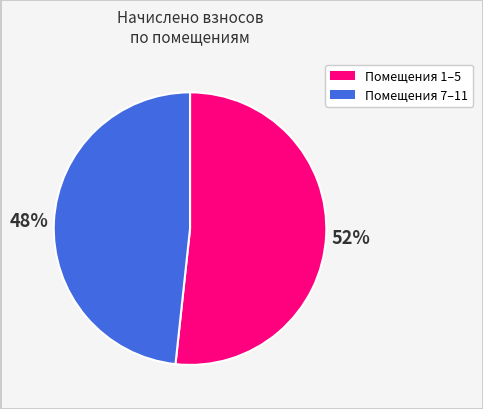

Is there any slice that represents more than half of the pie?

Yes